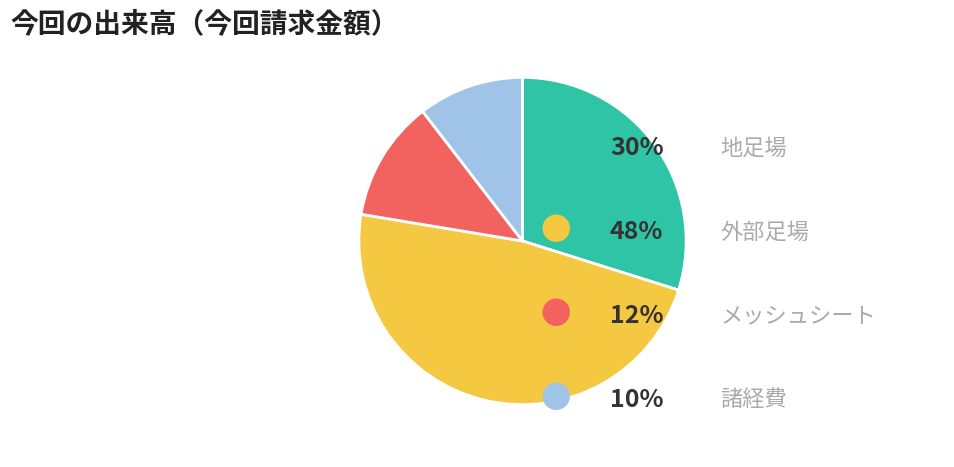

Is there a majority slice in this chart?

No